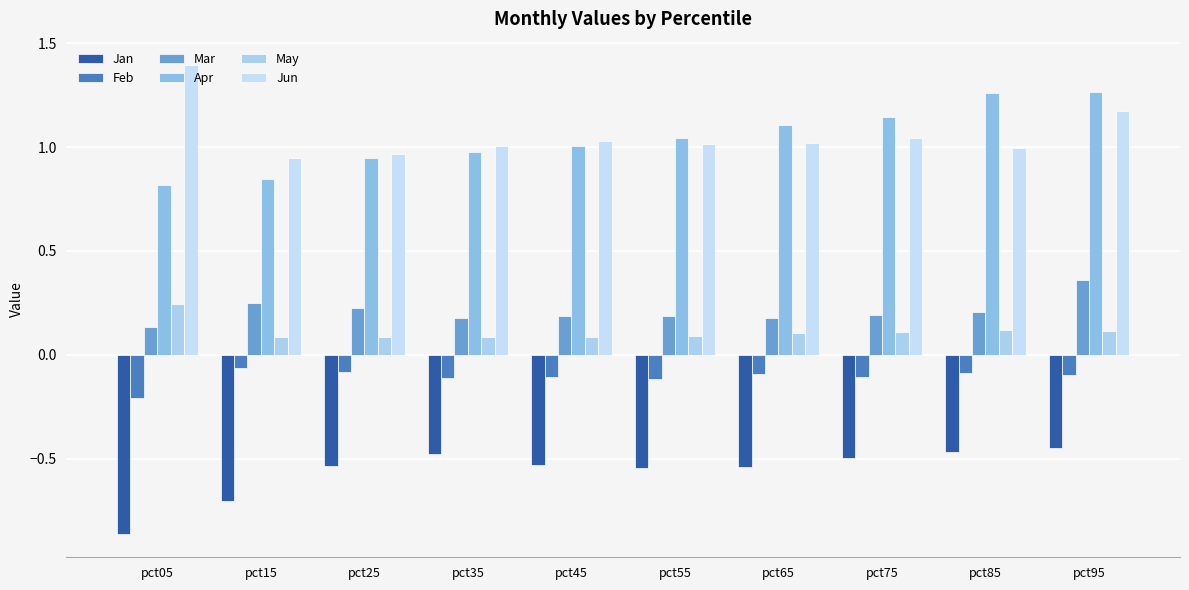

How many bars are there in each group?

6